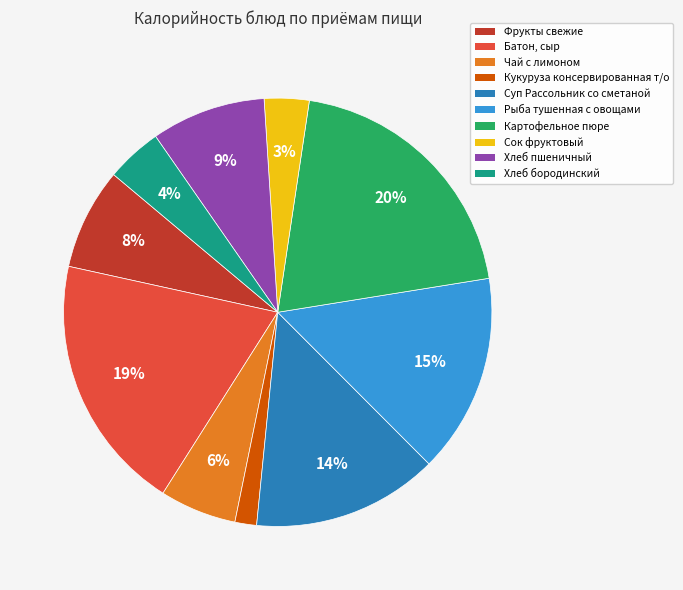

What is the smallest slice in the pie chart?

Кукуруза консервированная т/о